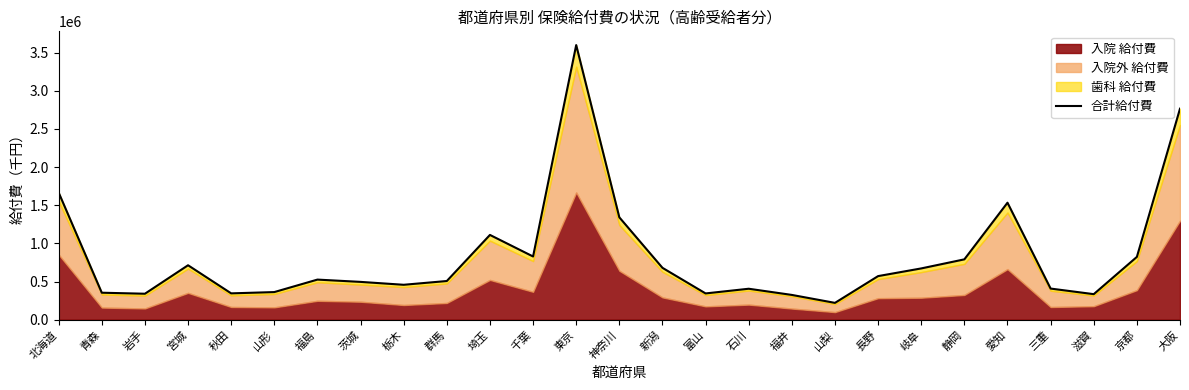

Count the number of values greater than 525469.

14